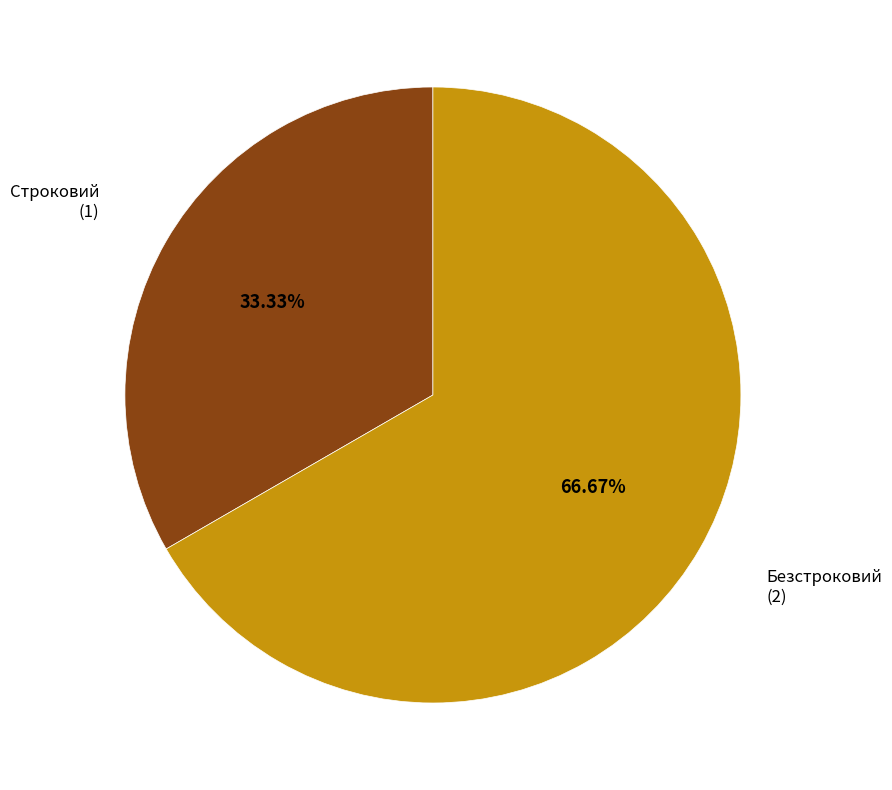

Does any single category account for the majority?

Yes